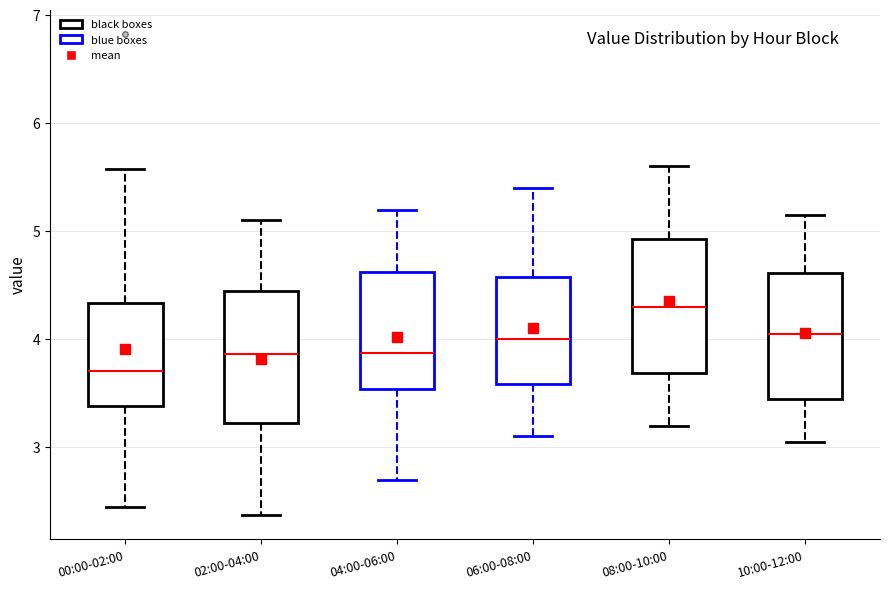

Where does the median line of the box for 06:00-08:00 sit on the y-axis? The values are not printed on the chart, so give them approximately, as read against the axis.

4.0